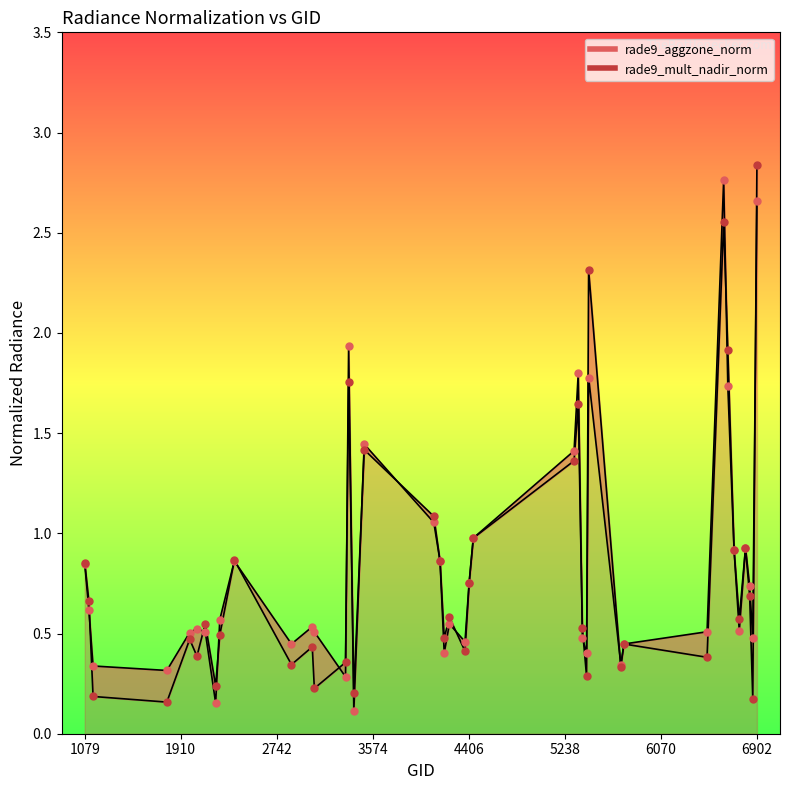

At which category is the sum across all series the highest?

6902